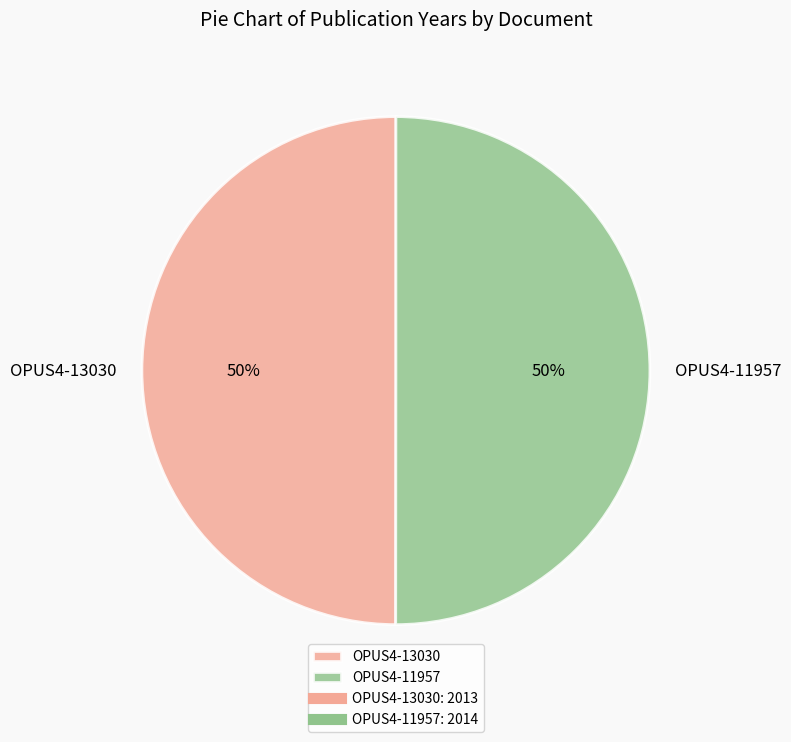

How many slices are in this pie chart?

2